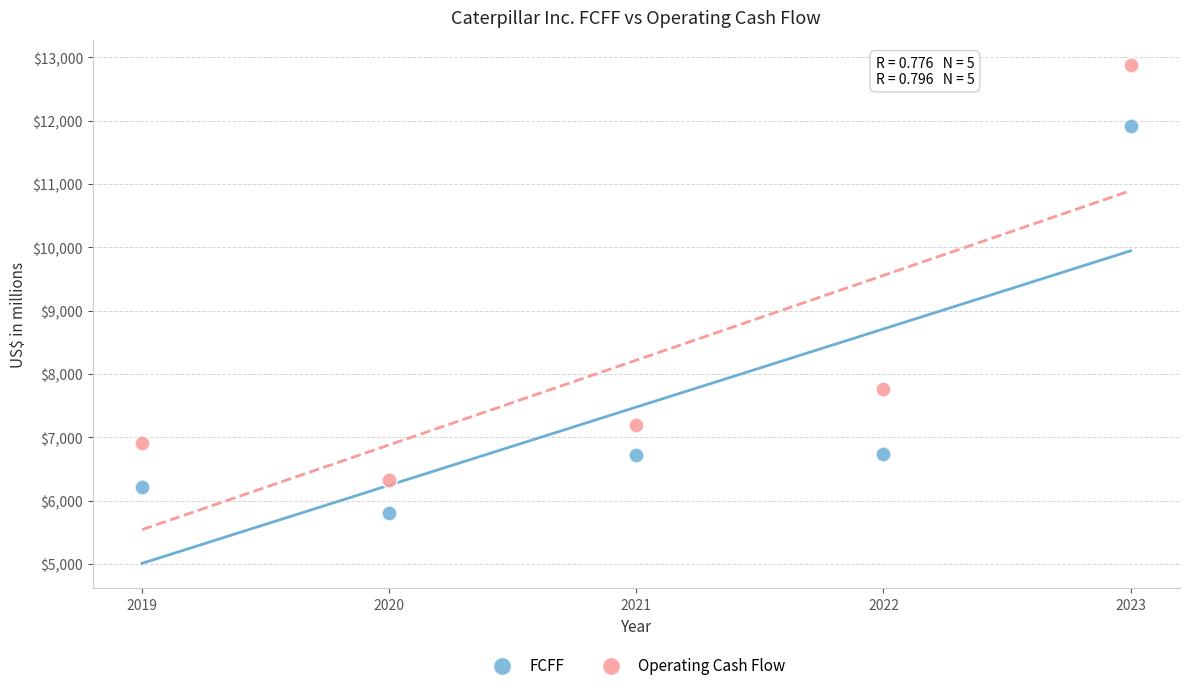

In the FCFF series, what Y value is closest to 8860?

6730